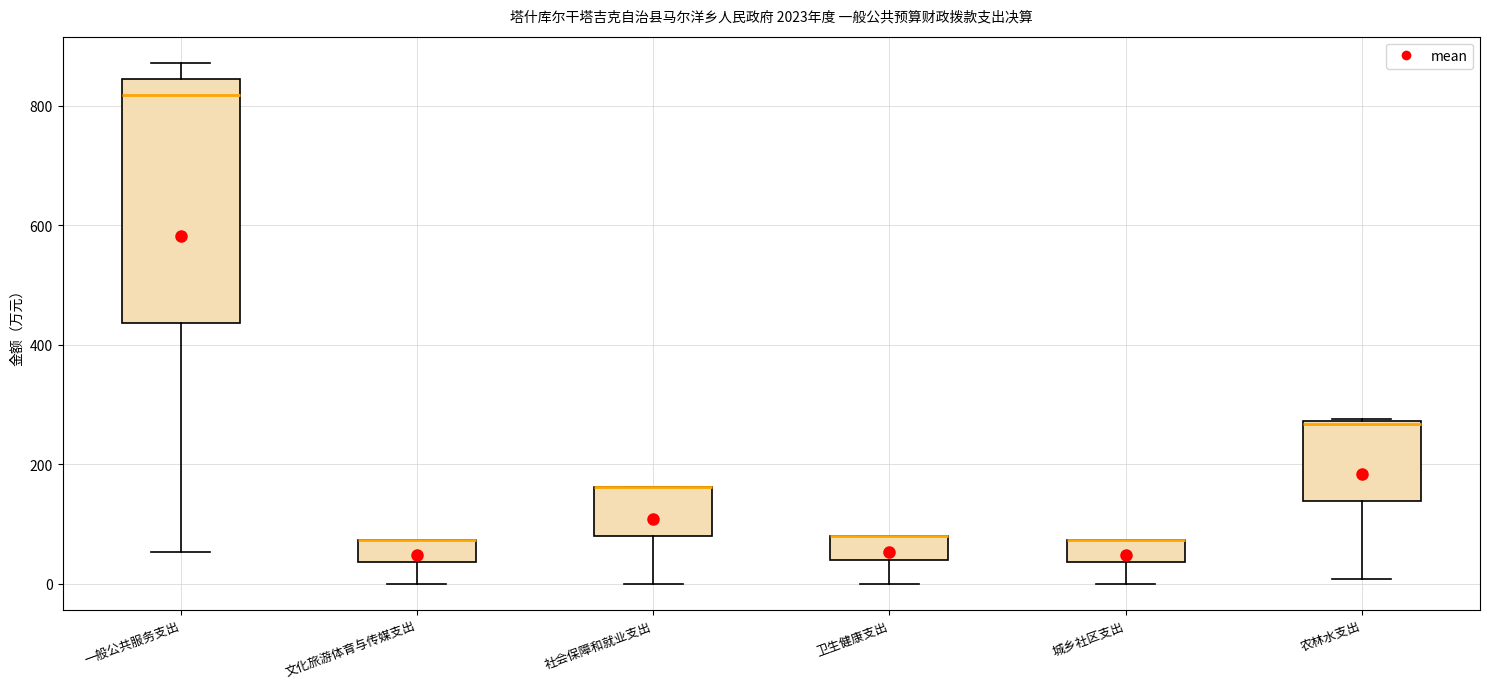

Reading left to right, transcribe this box plot: for each box, give where its median line is, the range the box spans, and where its two whiskers end, as read against the y-axis. The values are not printed on the chart, so give them approximately, as read against the axis.

一般公共服务支出: median 820, box 440 to 840, whiskers 60 to 880
文化旅游体育与传媒支出: median 80 (drawn on the box's upper edge), box 40 to 80, whiskers 0 to 80
社会保障和就业支出: median 160 (drawn on the box's upper edge), box 80 to 160, whiskers 0 to 160
卫生健康支出: median 80 (drawn on the box's upper edge), box 40 to 80, whiskers 0 to 80
城乡社区支出: median 80 (drawn on the box's upper edge), box 40 to 80, whiskers 0 to 80
农林水支出: median 260, box 140 to 280, whiskers 0 to 280